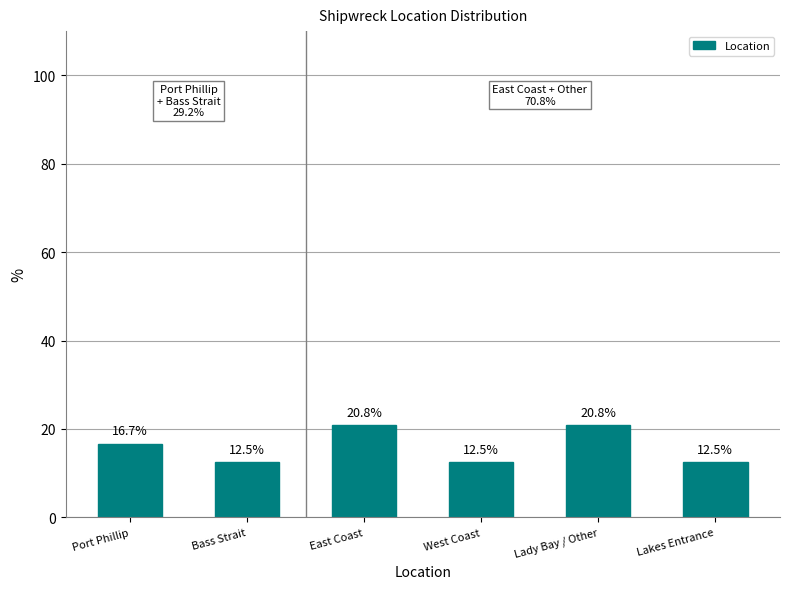

Reading right to left, list all the values displayed in this chart.

Lakes Entrance=12.5	Lady Bay / Other=20.8	West Coast=12.5	East Coast=20.8	Bass Strait=12.5	Port Phillip=16.7